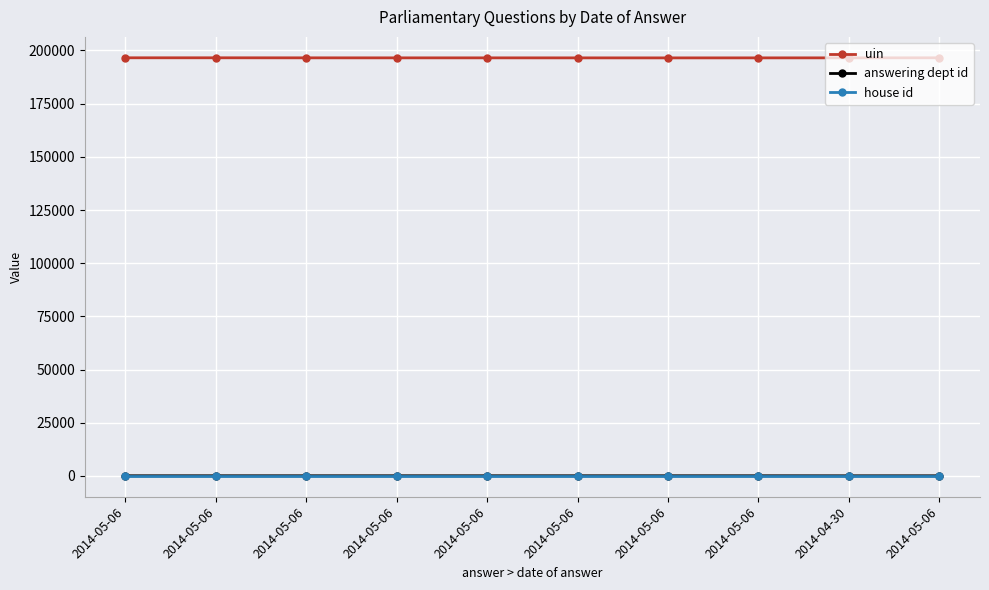

Reading right to left, list all the values displayed in this chart.

uin: 2014-05-06=196568	2014-04-30=196541	2014-05-06=196534	2014-05-06=196524	2014-05-06=196533	2014-05-06=196540	2014-05-06=196539	2014-05-06=196549	2014-05-06=196570	2014-05-06=196569
answering dept id: 2014-05-06=16	2014-04-30=10	2014-05-06=26	2014-05-06=26	2014-05-06=26	2014-05-06=26	2014-05-06=26	2014-05-06=26	2014-05-06=26	2014-05-06=26
house id: 2014-05-06=1	2014-04-30=1	2014-05-06=1	2014-05-06=1	2014-05-06=1	2014-05-06=1	2014-05-06=1	2014-05-06=1	2014-05-06=1	2014-05-06=1